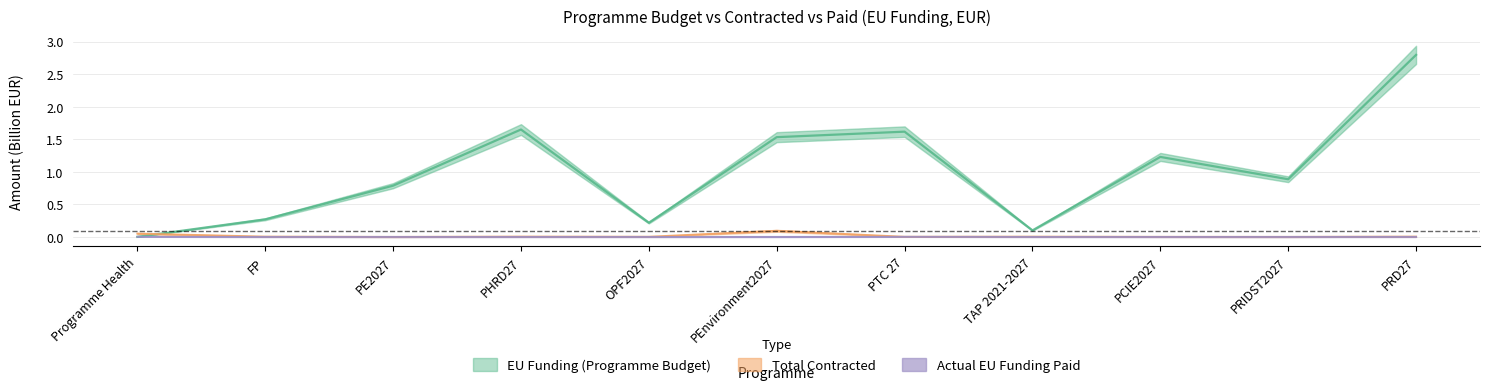

How many lines are shown in the chart?

3